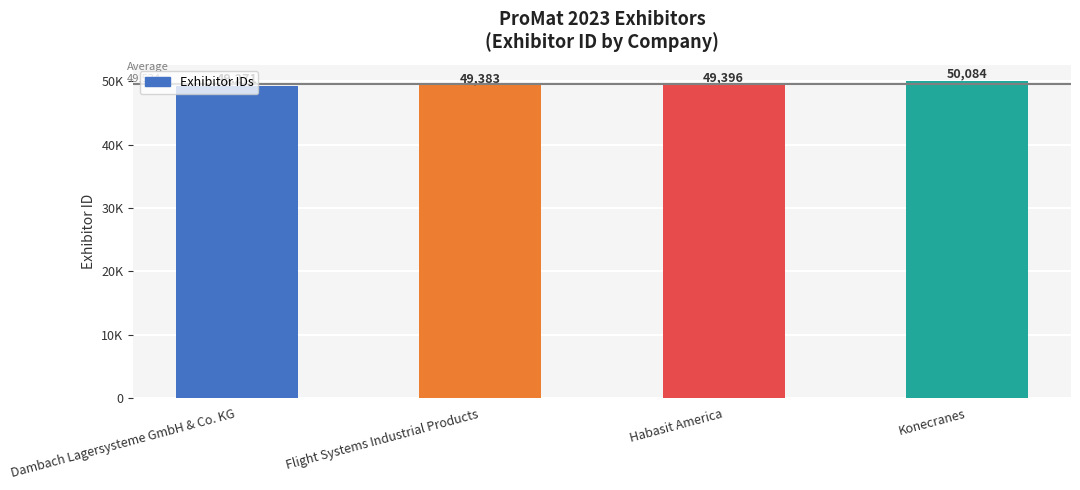

Rank the categories by value from highest to lowest.

Konecranes, Habasit America, Flight Systems Industrial Products, Dambach Lagersysteme GmbH & Co. KG